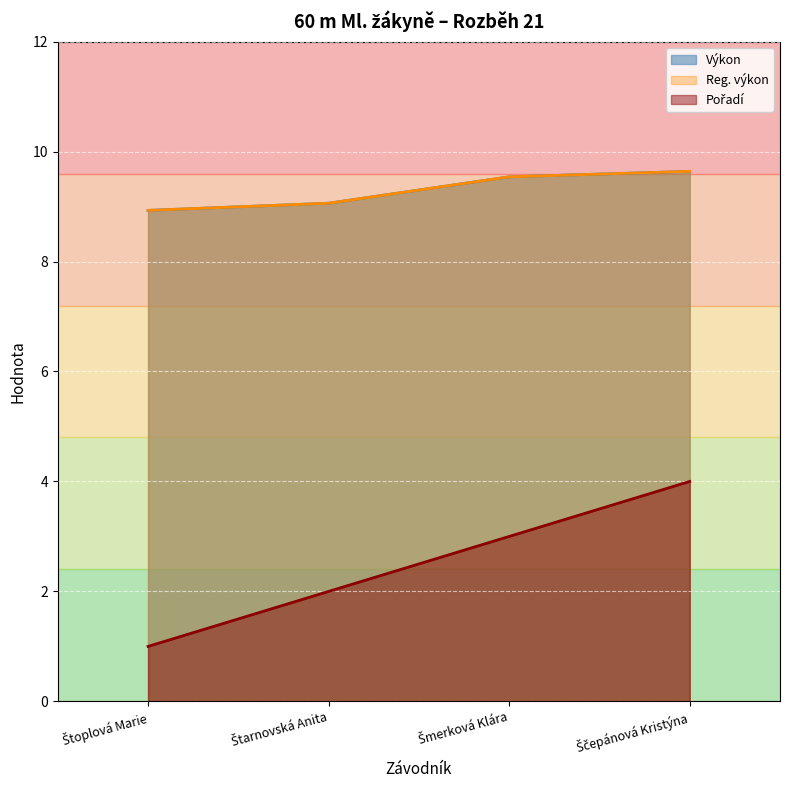

True or false: Výkon has a value of 14.6 at Štarnovská Anita.

False